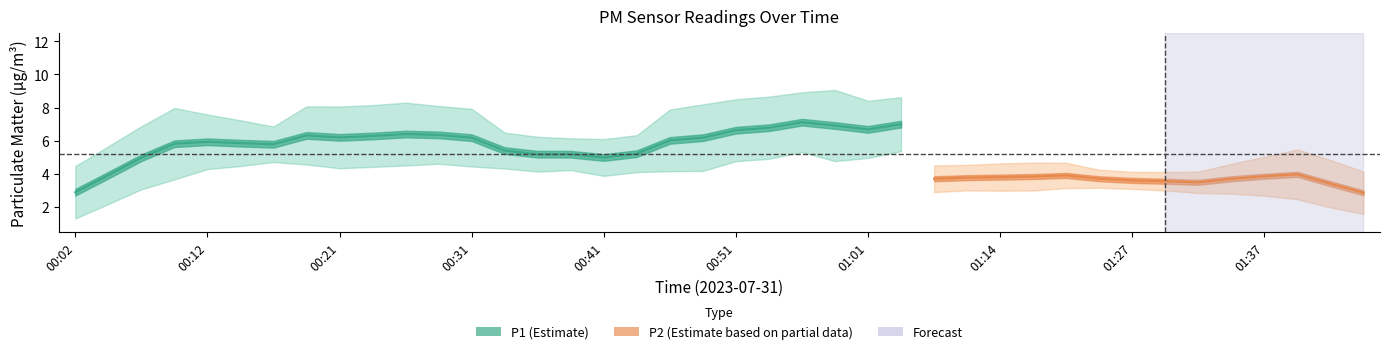

True or false: P2 and P1 cross at least once.

False